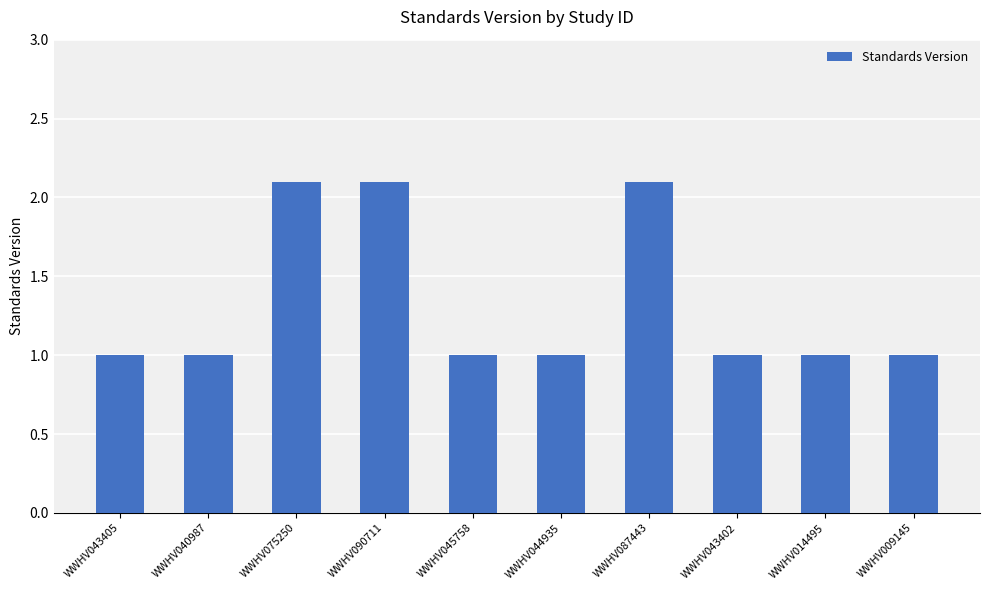

Between WWHV075250 and WWHV040987, which is larger?

WWHV075250